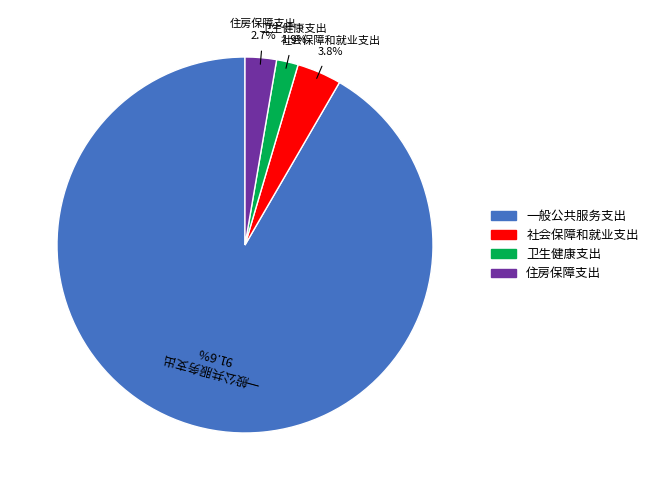

To the nearest percent, what is the average slice percentage?

25%